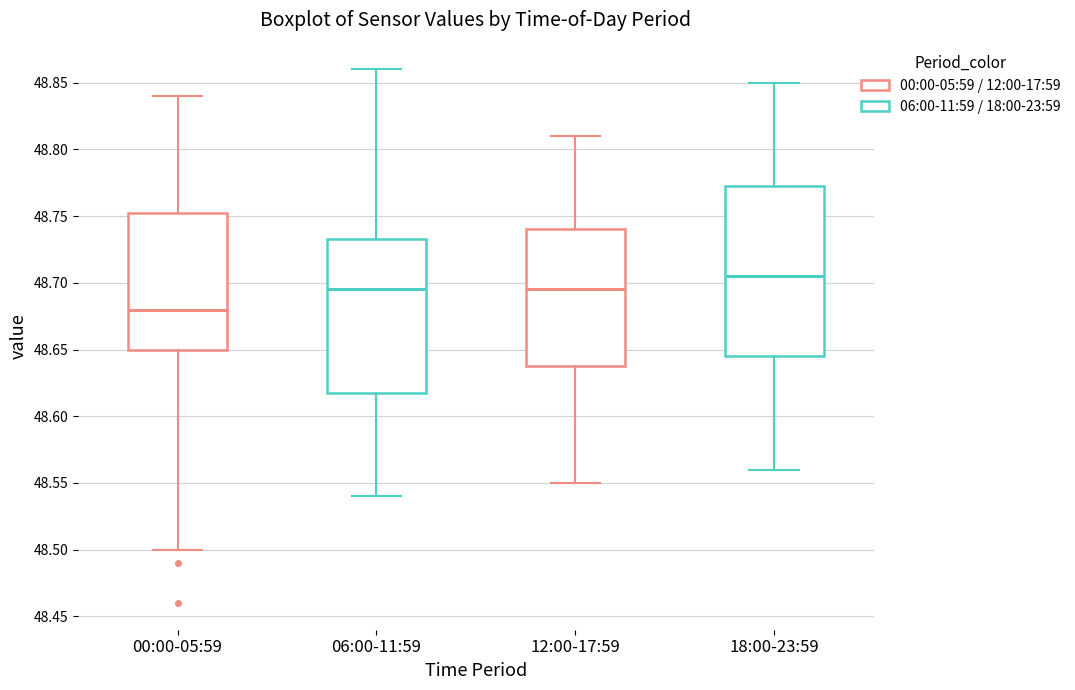

Reading left to right, read every box against the y-axis: the position of its median line, the range the box covers, and the ends of its whiskers. The values are not printed on the chart, so give them approximately, as read against the axis.

00:00-05:59: median 48.680, box 48.650 to 48.755, whiskers 48.500 to 48.840
06:00-11:59: median 48.695, box 48.620 to 48.735, whiskers 48.540 to 48.860
12:00-17:59: median 48.695, box 48.640 to 48.740, whiskers 48.550 to 48.810
18:00-23:59: median 48.705, box 48.645 to 48.775, whiskers 48.560 to 48.850